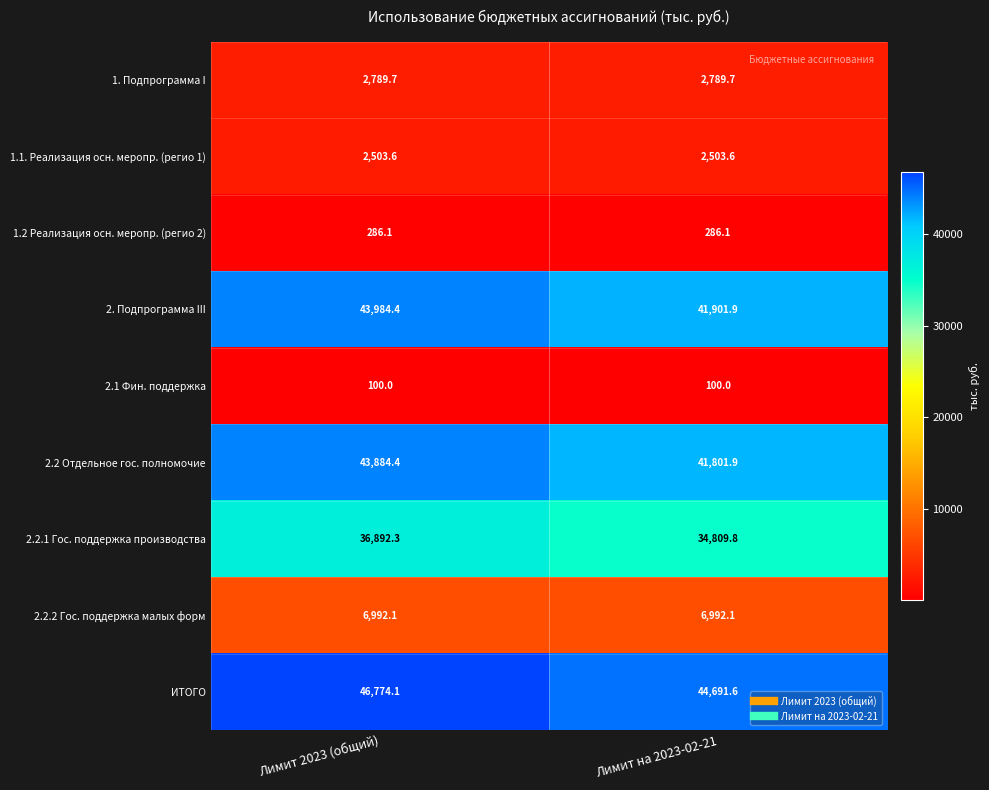

What is the sum of the 2.2.1 Гос. поддержка производства values at Лимит на 2023-02-21 and Лимит 2023 (общий)?

71702.1